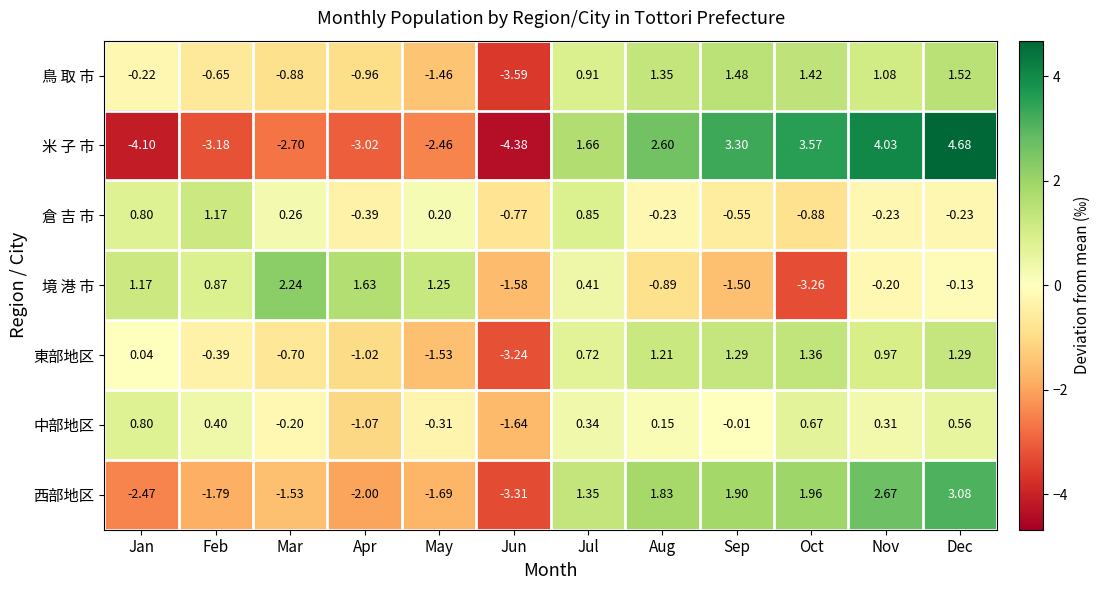

Count the number of categories in the chart.

12